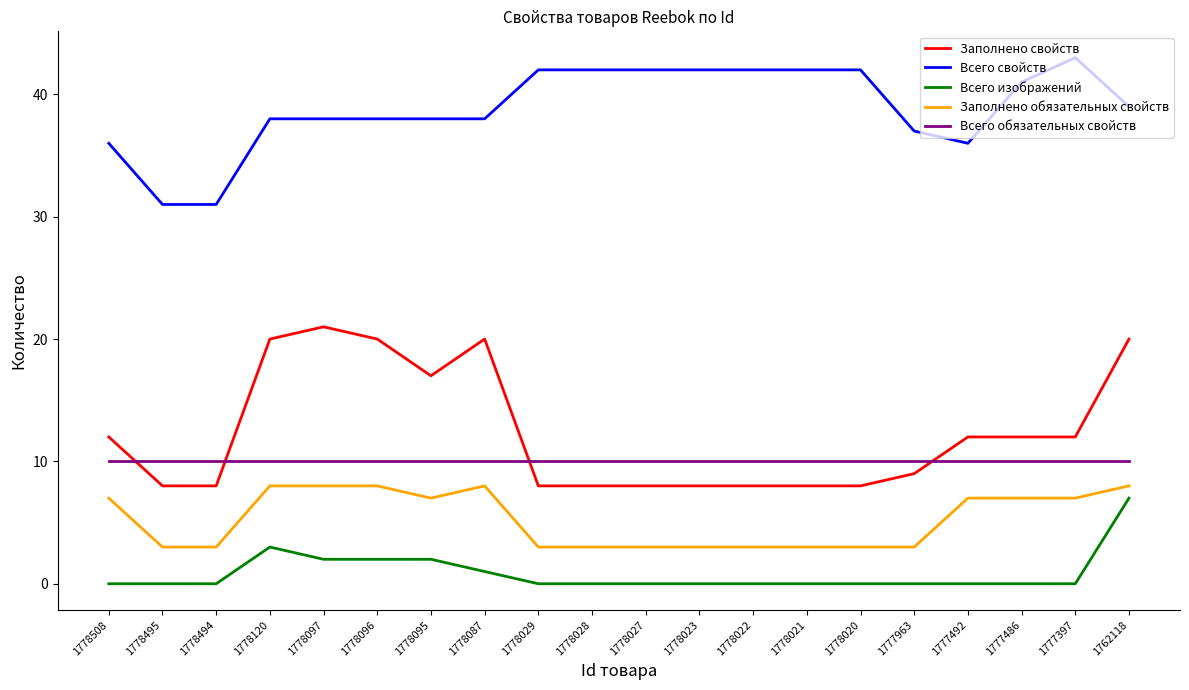

What is the total value across all series at 1778087?

77